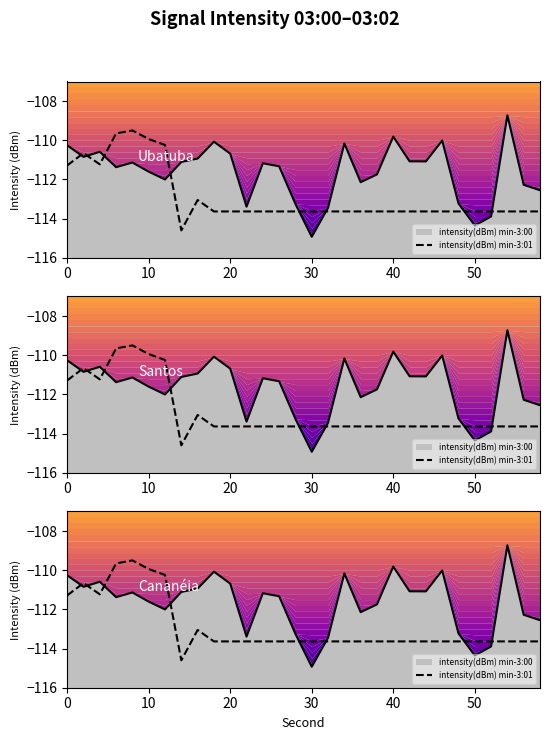

Does the chart have visible grid lines?

No